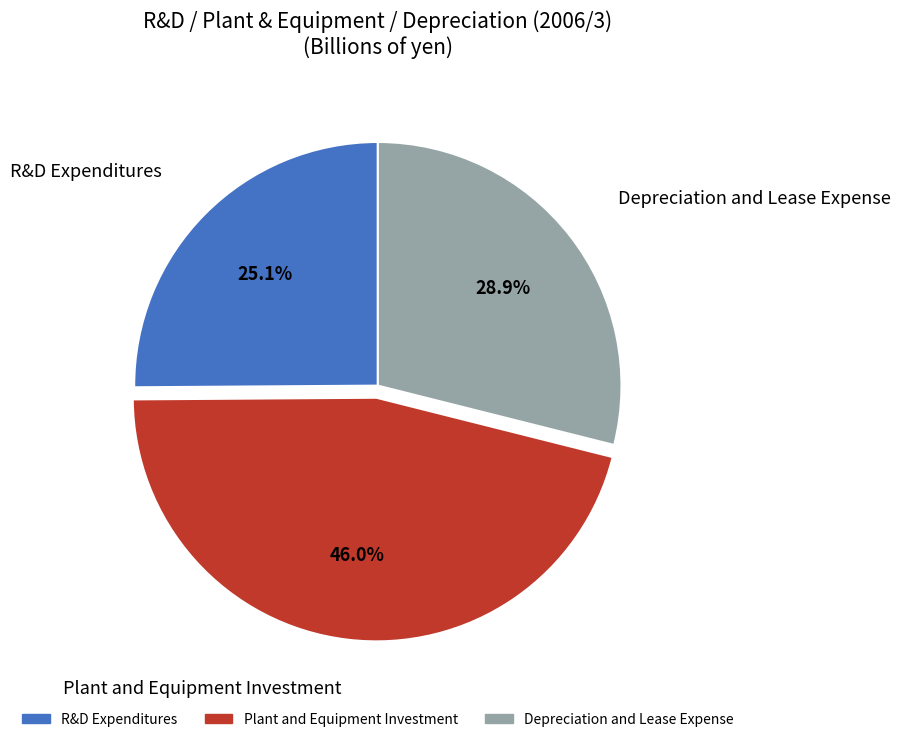

Which has a higher value, Depreciation and Lease Expense or R&D Expenditures?

Depreciation and Lease Expense